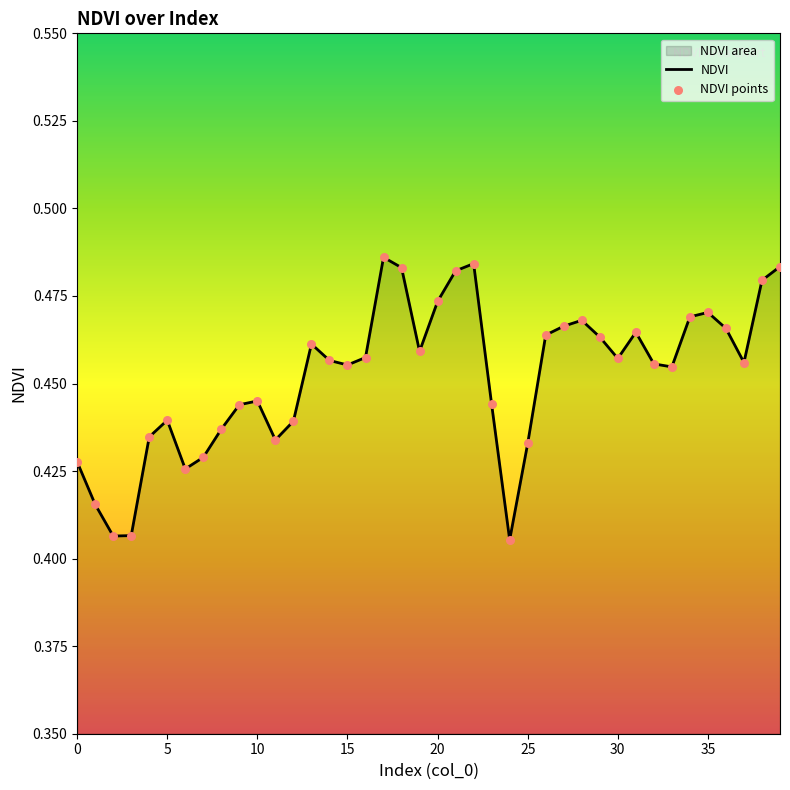

At which category is the sum across all series the highest?

17